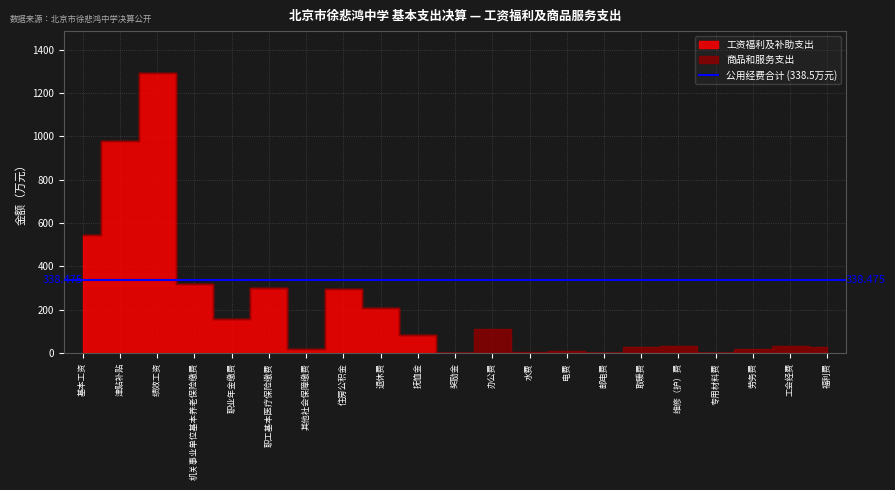

Between 邮电费 and 职工基本医疗保险缴费, which is larger?

职工基本医疗保险缴费